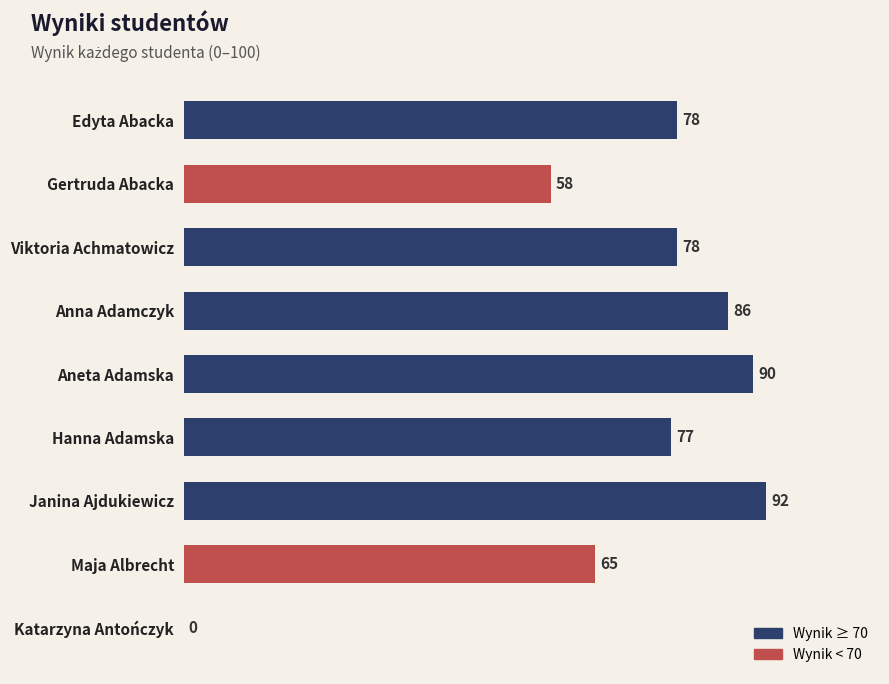

Where is the data nearest to the value 46?

Gertruda Abacka